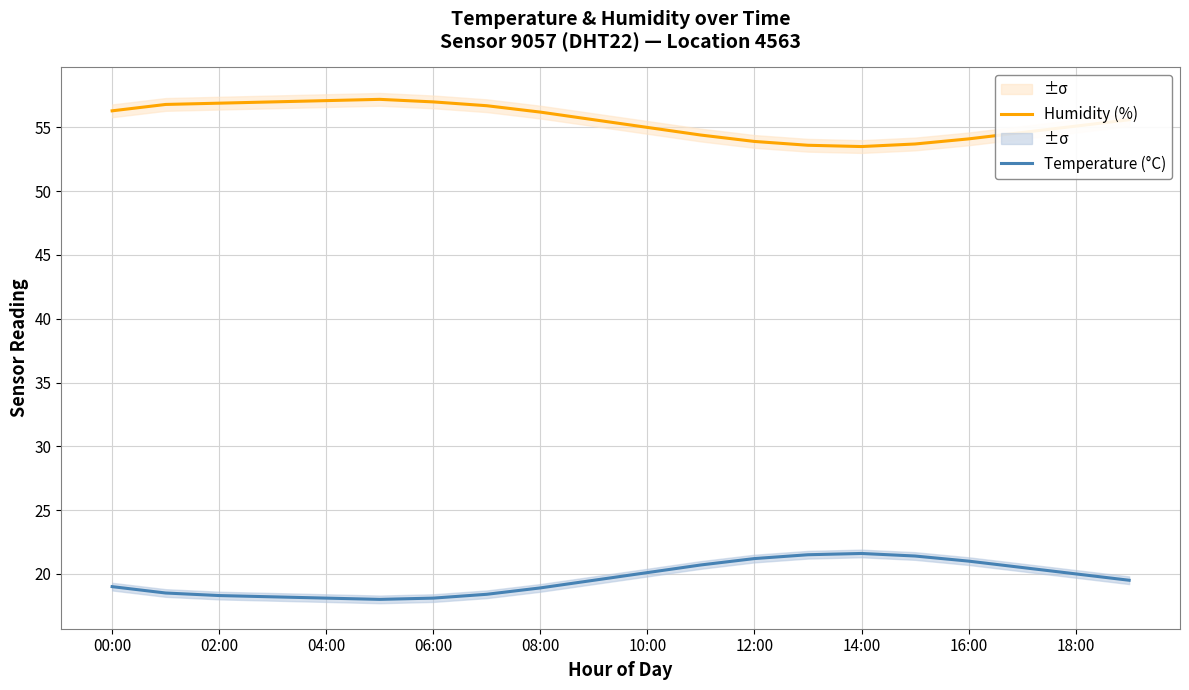

Reading right to left, transcribe all the data shown in this chart.

Humidity (%): 55.6	55.1	54.6	54.1	53.7	53.5	53.6	53.9	54.4	55.0	55.6	56.2	56.7	57.0	57.2	57.1	57.0	56.9	56.8	56.3
Temperature (°C): 19.5	20.0	20.5	21.0	21.4	21.6	21.5	21.2	20.7	20.1	19.5	18.9	18.4	18.1	18.0	18.1	18.2	18.3	18.5	19.0